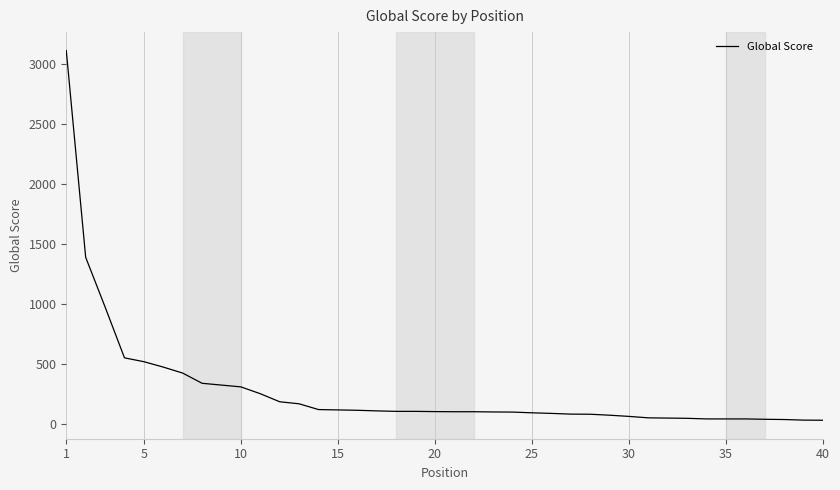

What is the maximum value shown in the chart?

3115